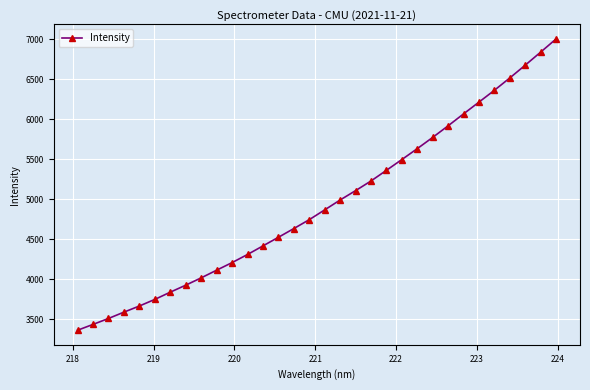

What is the value of the 29th point from the left?

6514.5